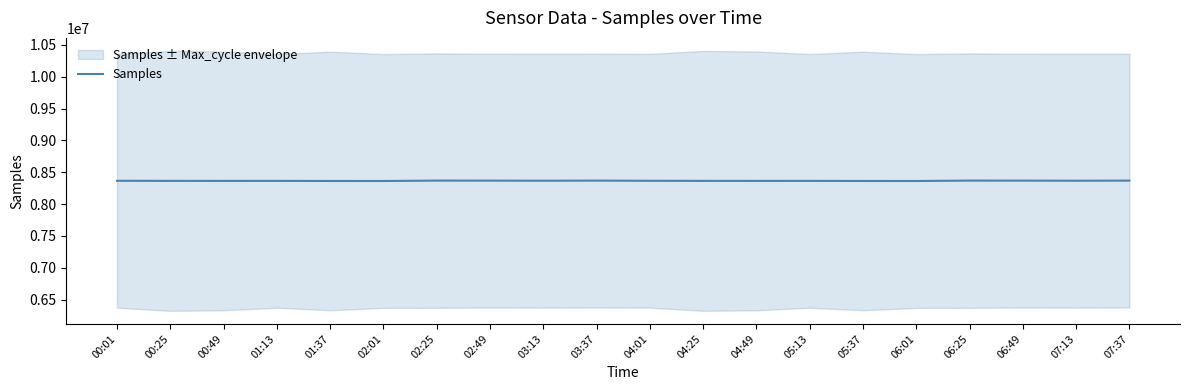

How many points are lower than both their immediate neighbors (excluding endpoints)?

6